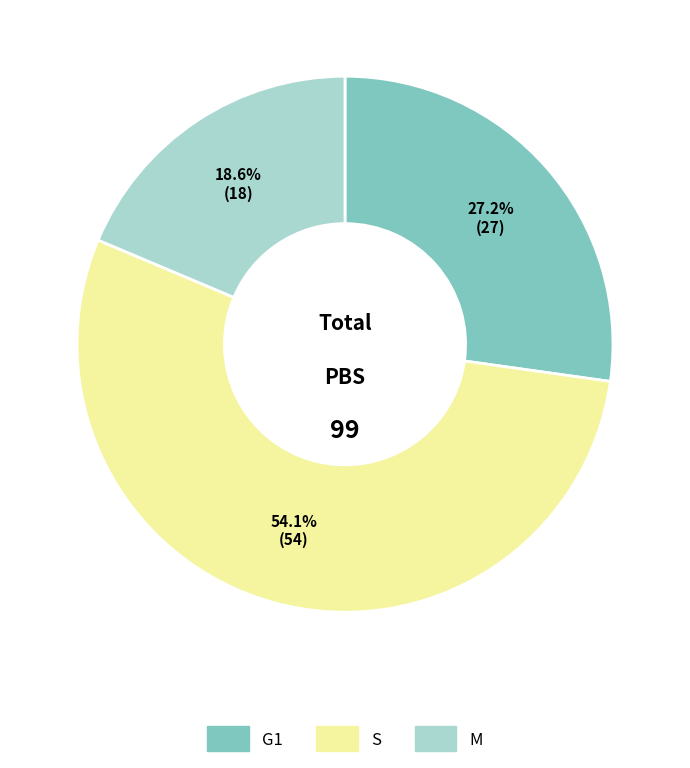

Rank the categories by value from lowest to highest.

M, G1, S